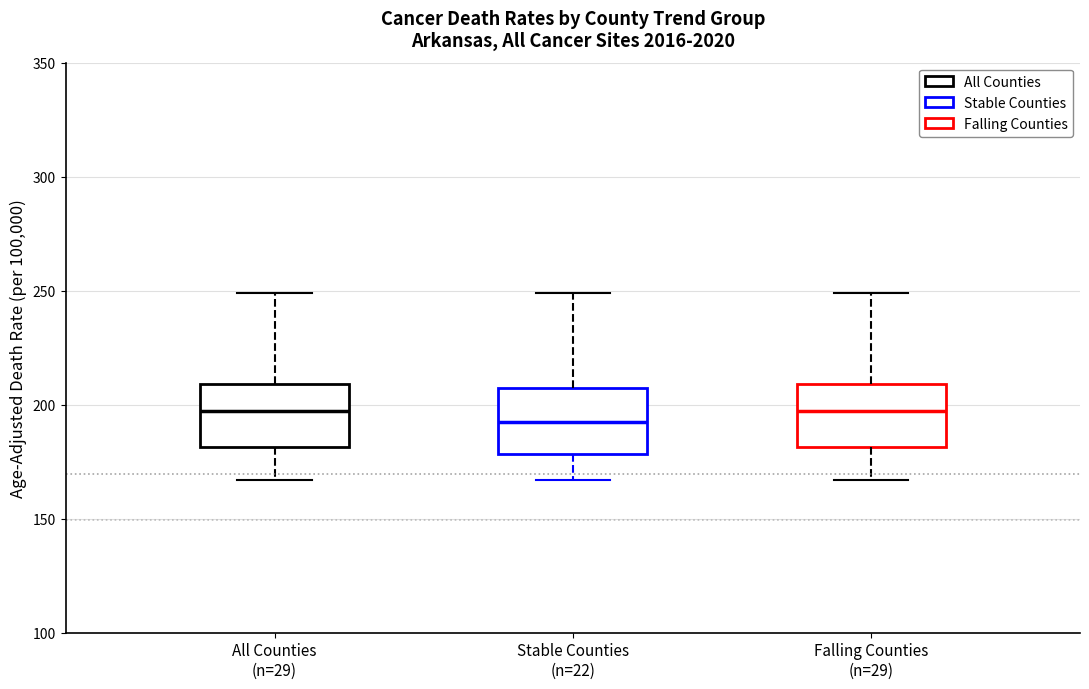

Where does the lower whisker of the box for All Counties (n=29) end on the y-axis? The values are not printed on the chart, so give them approximately, as read against the axis.

165